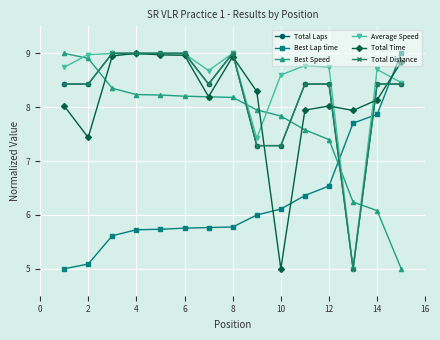

Does the chart have visible grid lines?

Yes